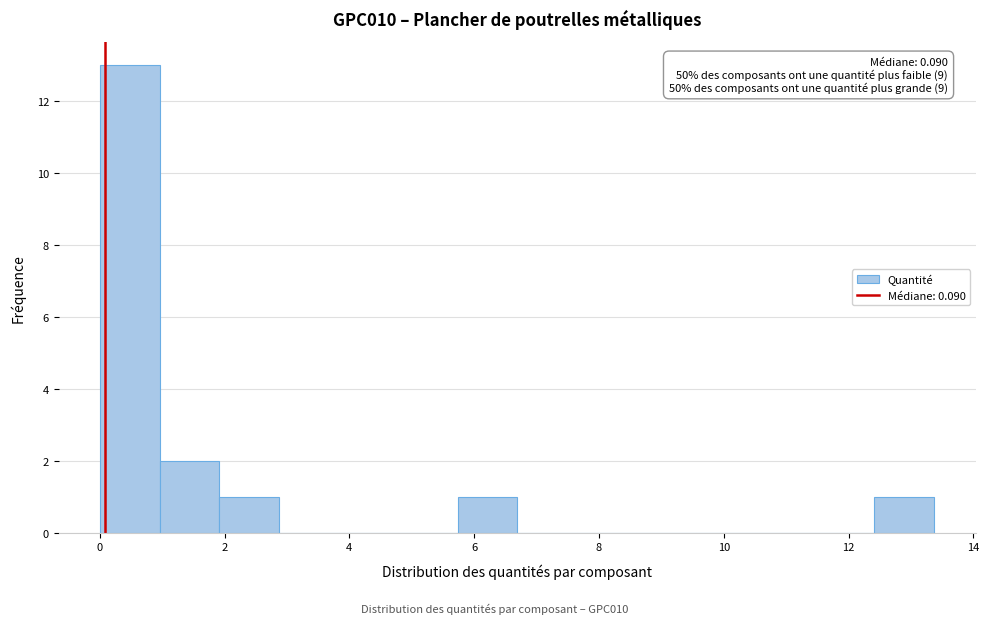

Which range on the x-axis has the tallest bar?

0.0 to 1.0